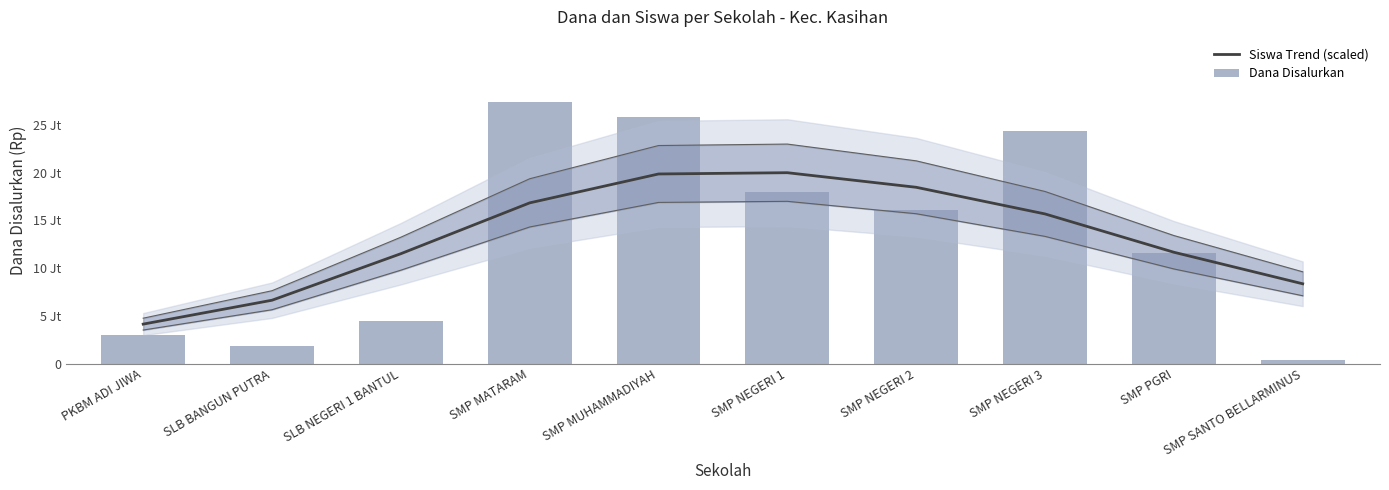

What is the difference between the maximum and minimum values in the Dana Disalurkan series?

27000000.0